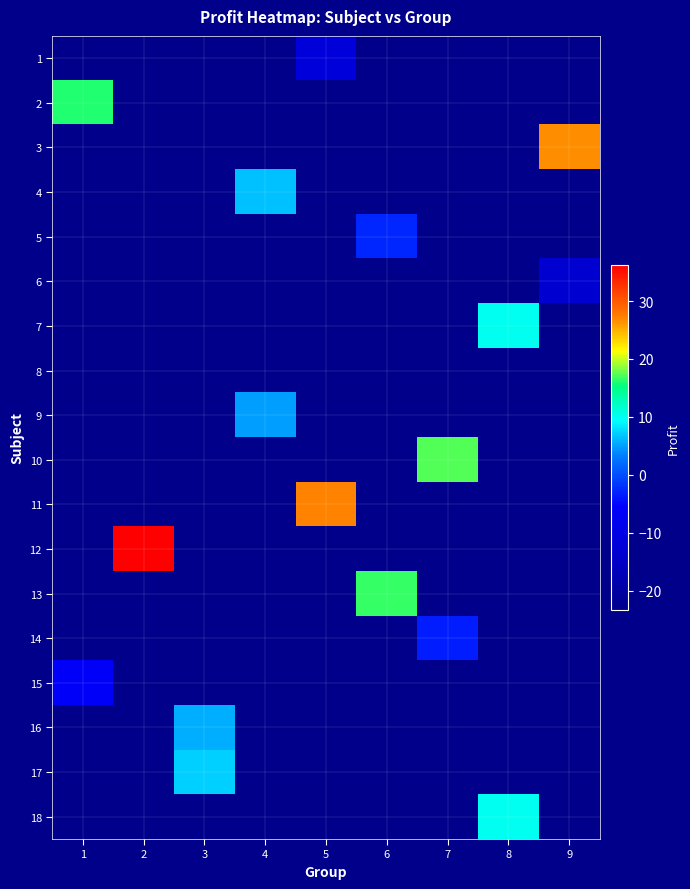

How many categories are shown in the chart?

9